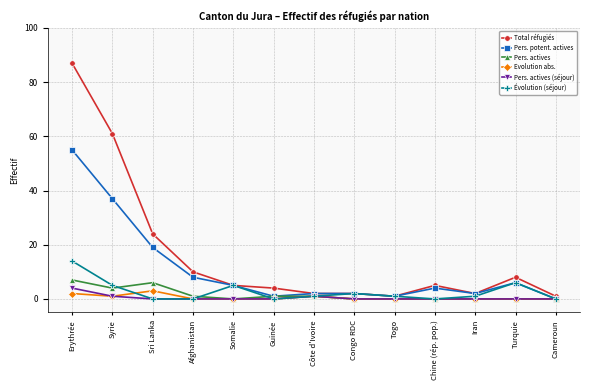

True or false: Pers. potent. actives has more than 0 points higher than both neighbors.

True